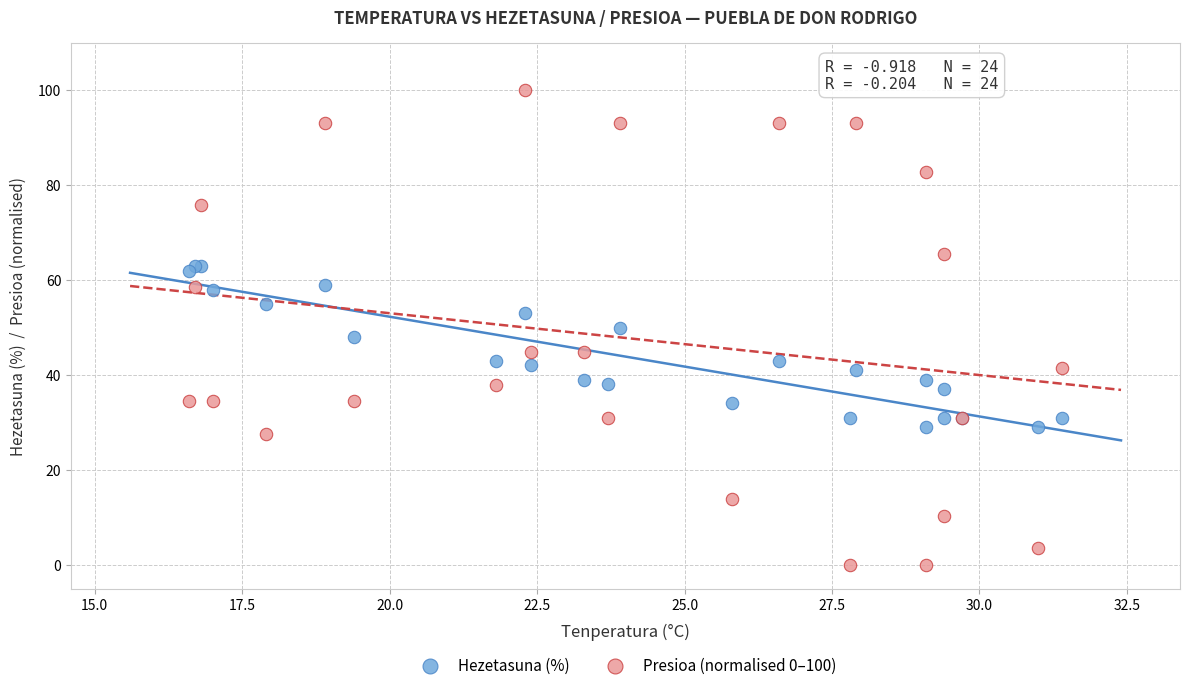

What is the X range (max minus min) for the scatter plot?

14.8